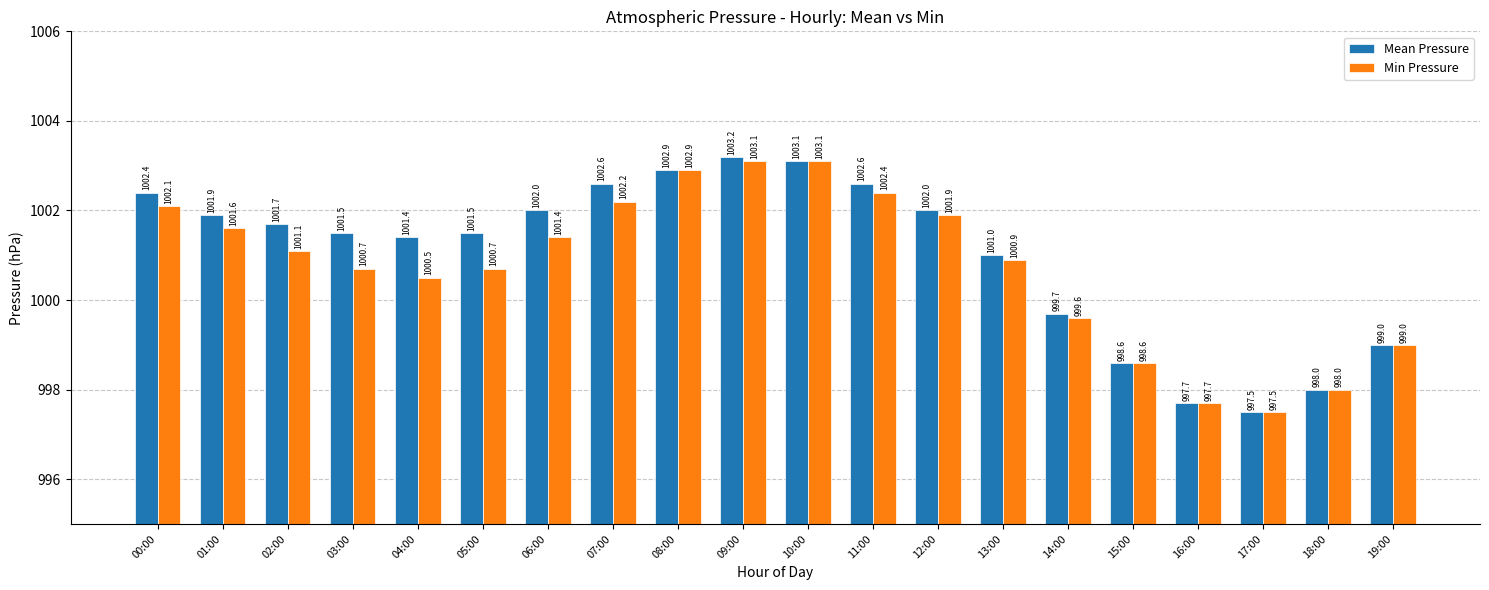

What is the label of the 9th bar from the left?

08:00